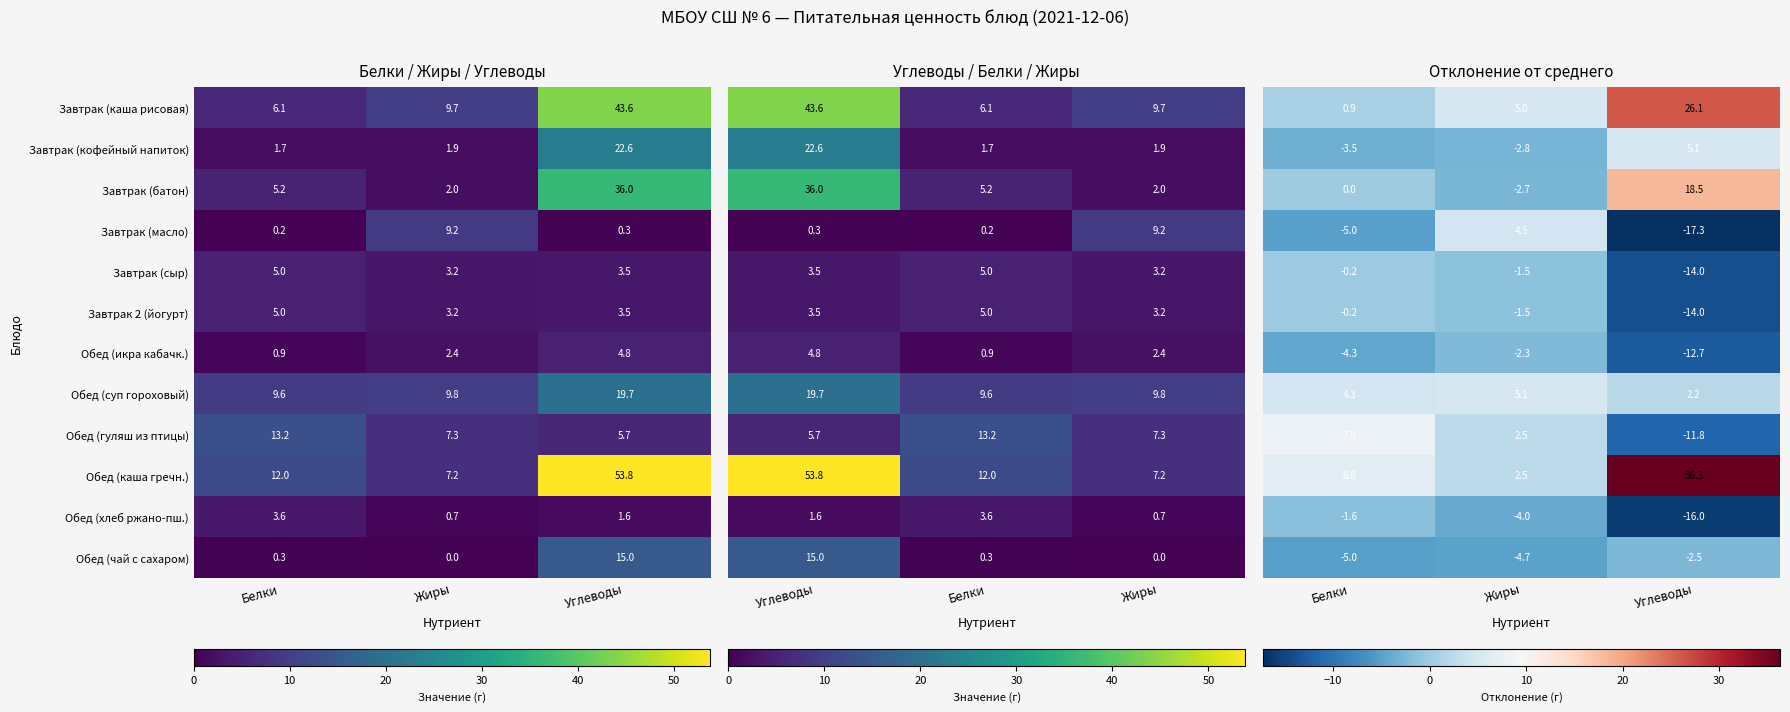

What is the maximum value for Завтрак 2 (йогурт)?

5.0